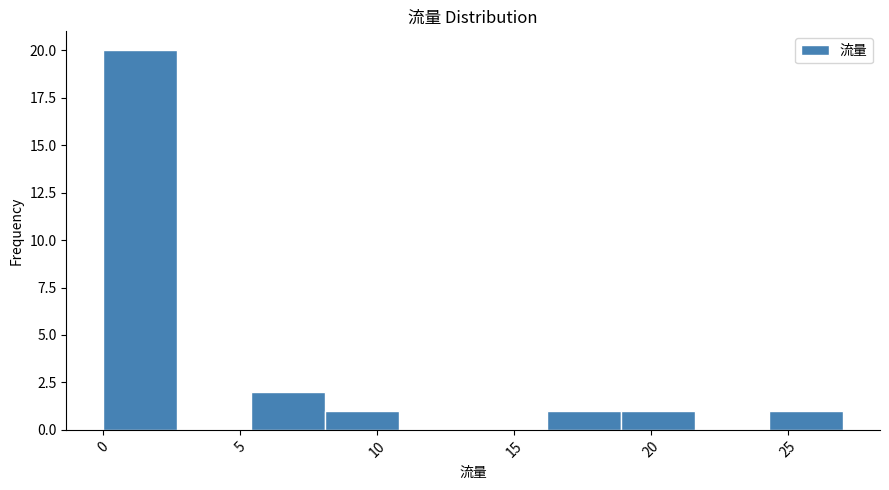

Reading left to right, transcribe this chart: for each bar, give the range it covers on the x-axis and its height. Neither the bar edges nor the heights are printed on the chart, so give them approximately, as read against the axes.

0.0 to 2.7: 20
2.7 to 5.4: 0
5.4 to 8.1: 2
8.1 to 10.8: 1
10.8 to 13.5: 0
13.5 to 16.2: 0
16.2 to 18.9: 1
18.9 to 21.6: 1
21.6 to 24.3: 0
24.3 to 27.0: 1